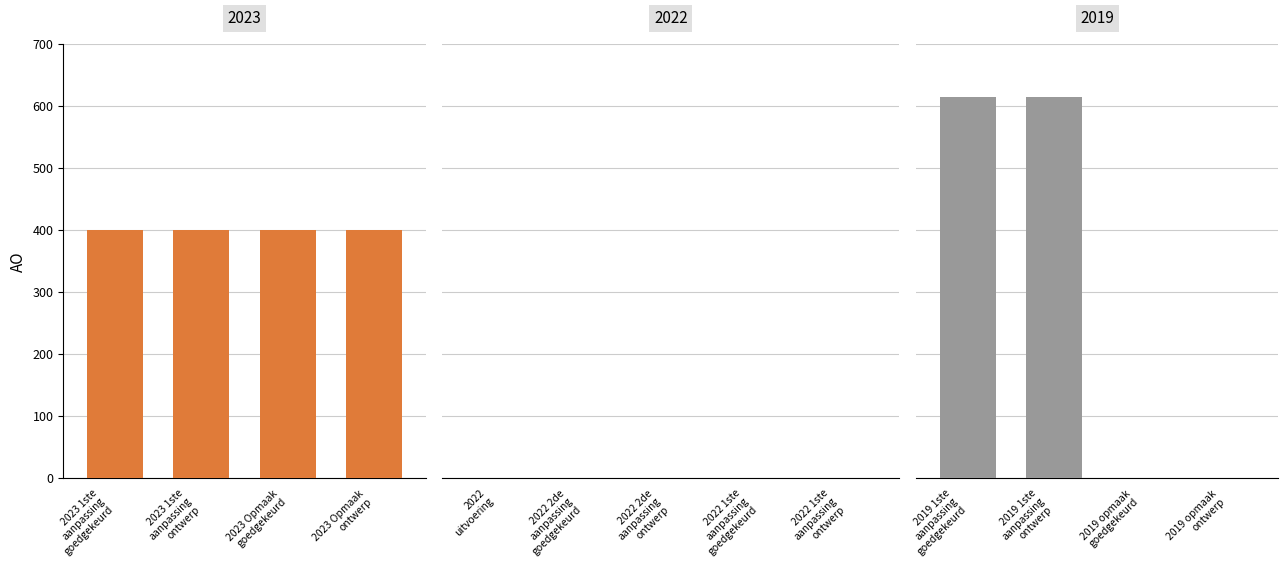

Does the chart contain stacked bars?

No